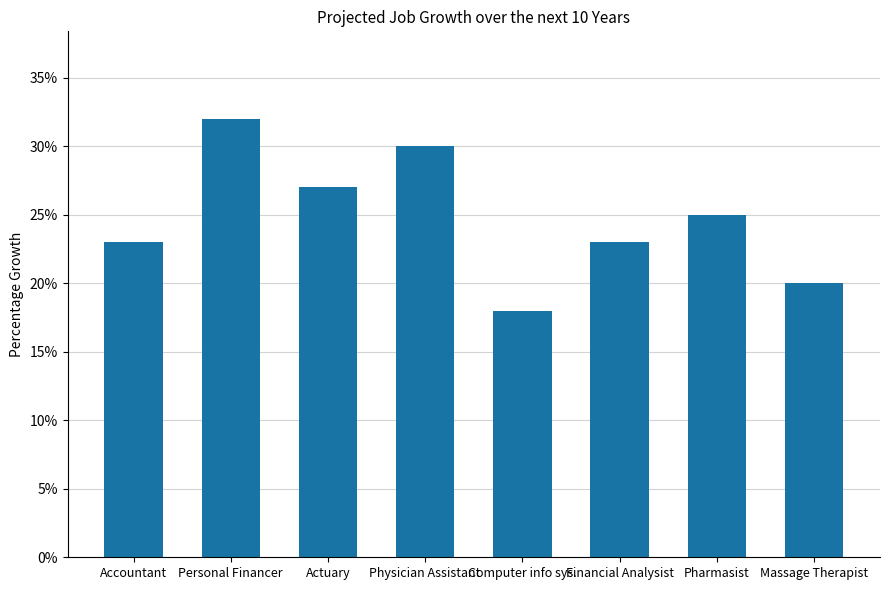

Are the bars horizontal?

No